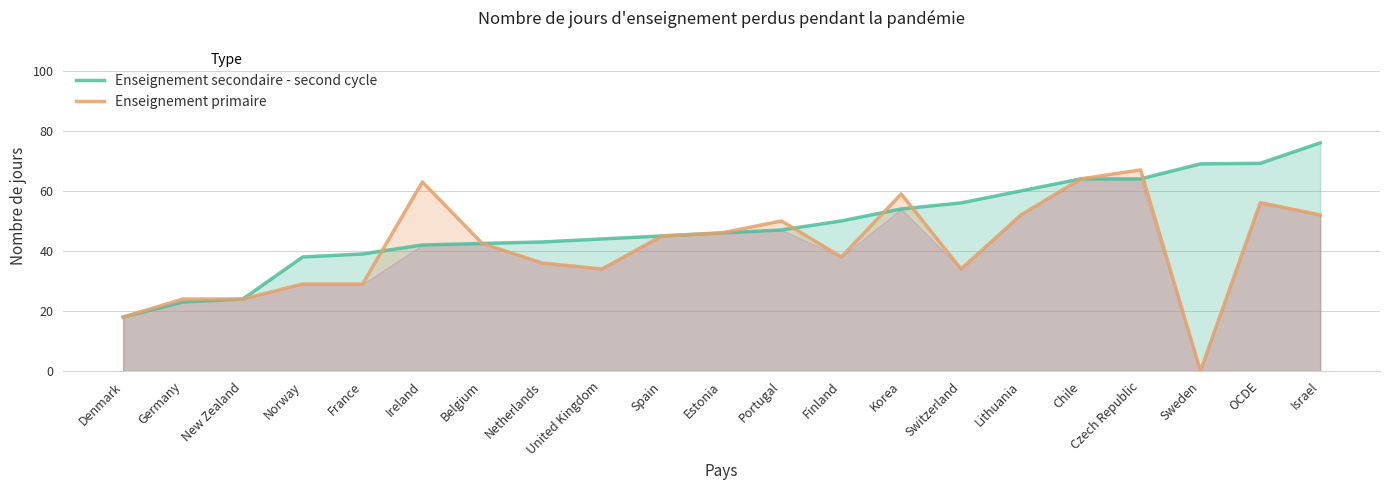

Reading right to left, transcribe all the data shown in this chart.

Enseignement secondaire - second cycle: 76.0	69.2	69.0	64.0	64.0	60.0	56.0	54.0	50.0	47.0	46.0	45.0	44.0	43.0	42.5	42.0	39.0	38.0	24.0	23.0	18.0
Enseignement primaire: 52.0	56.1	0.0	67.0	64.0	52.0	34.0	59.0	38.0	50.0	46.0	45.0	34.0	36.0	42.5	63.0	29.0	29.0	24.0	24.0	18.0